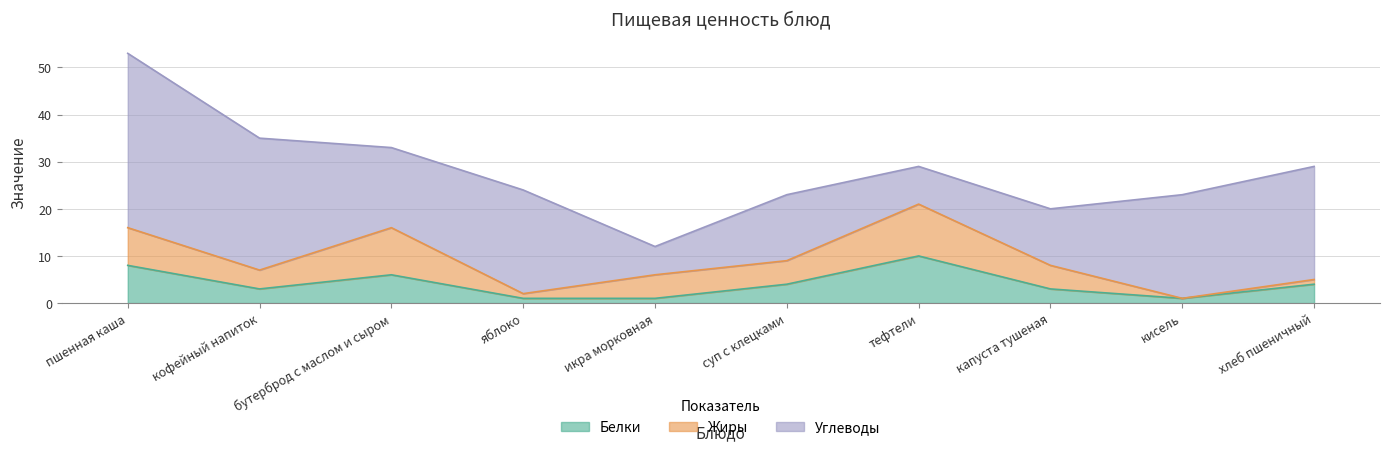

How many lines are shown in the chart?

3